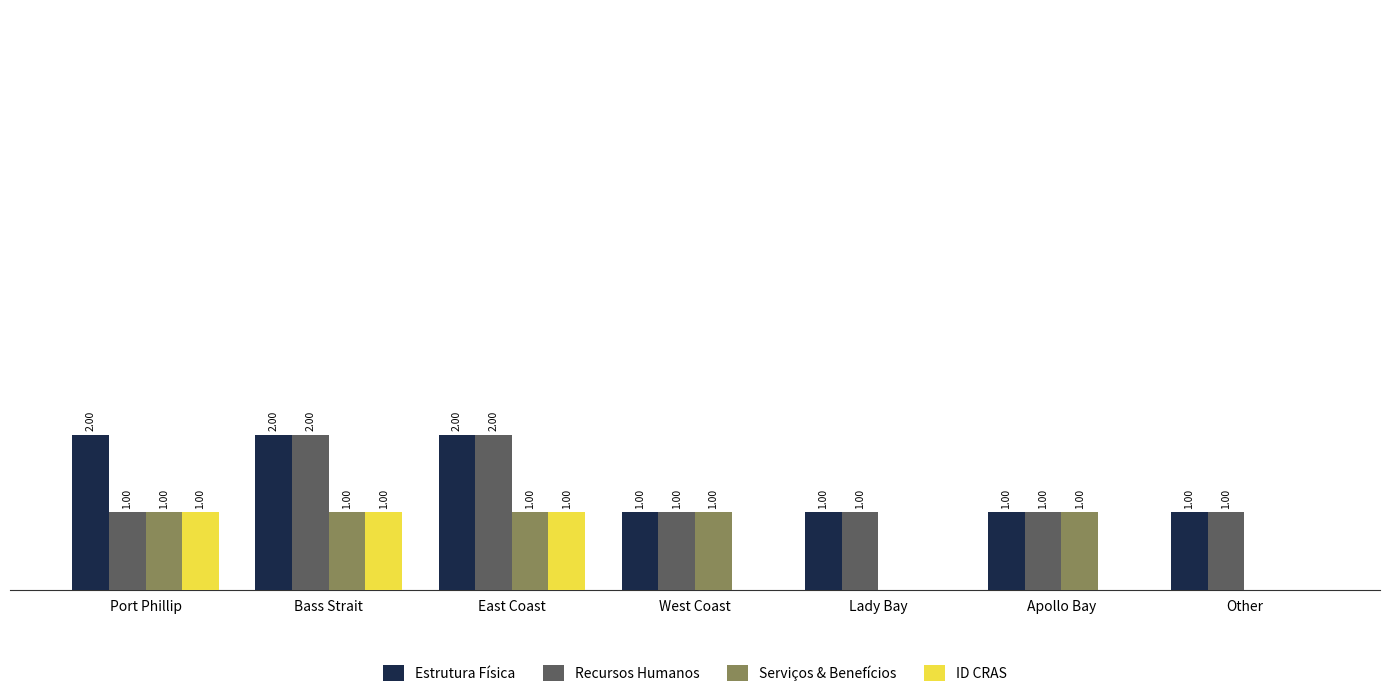

Which series has the largest total across all categories?

Estrutura Física